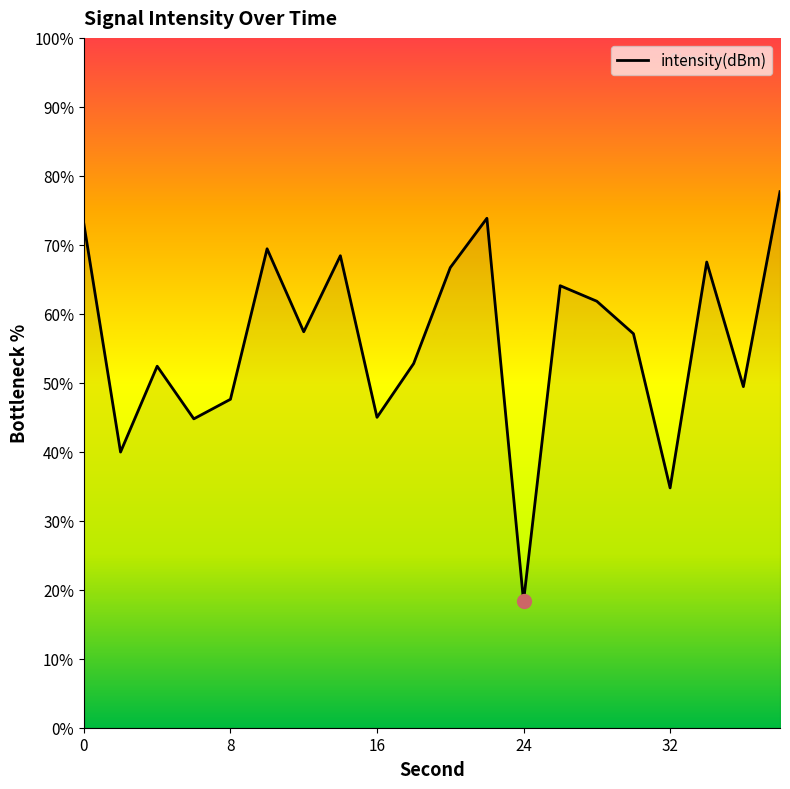

What is the difference between the maximum and minimum values?

59.4